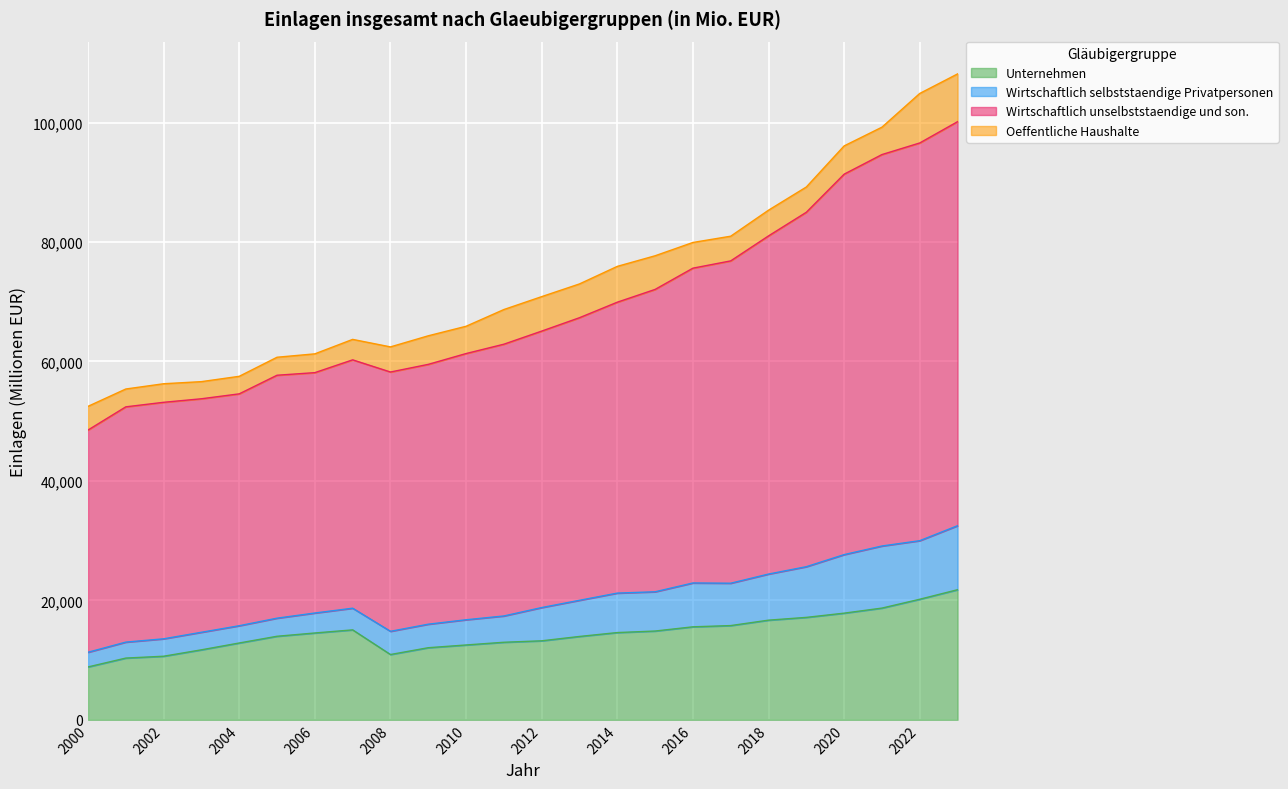

How many lines are shown in the chart?

4